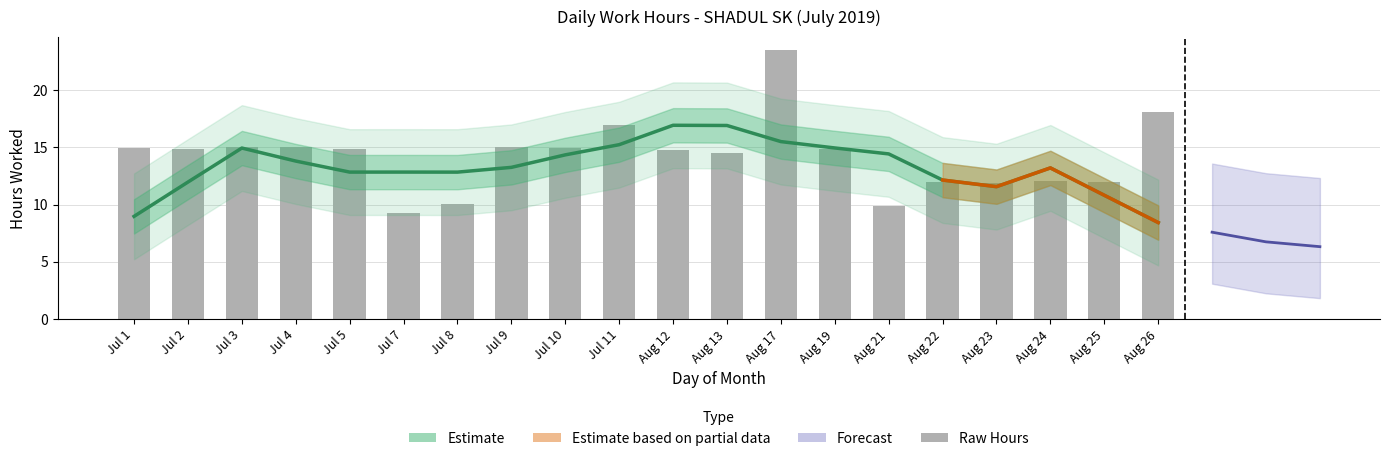

Where is the data nearest to the value 16?

Jul 11